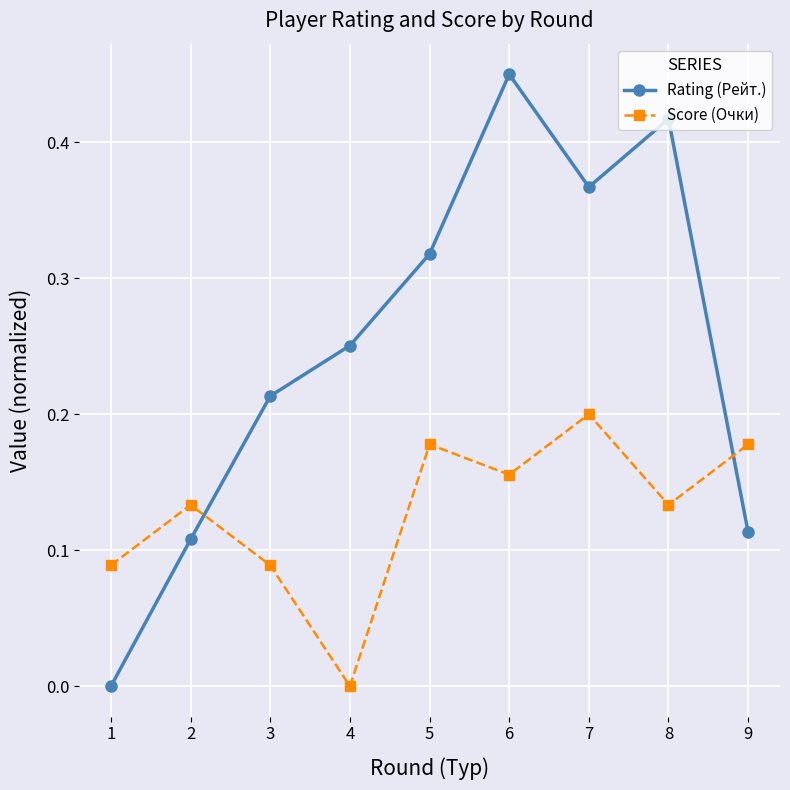

What is the total value across all series at 8?

0.6